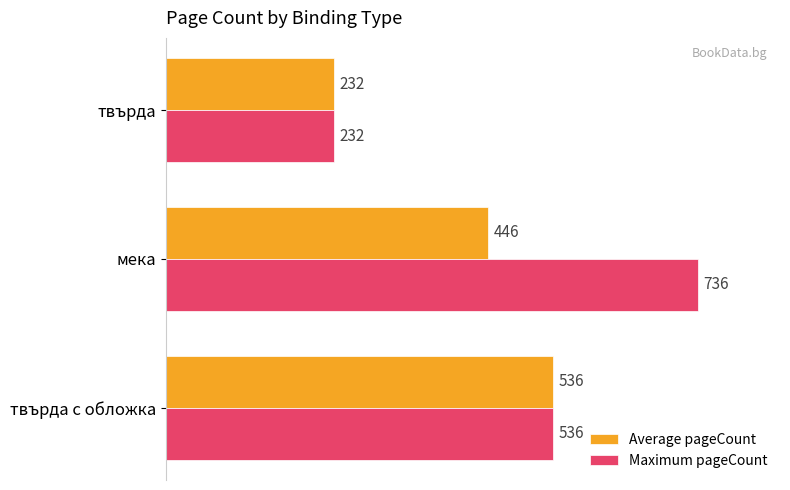

How many Maximum pageCount values are between 232 and 736?

3